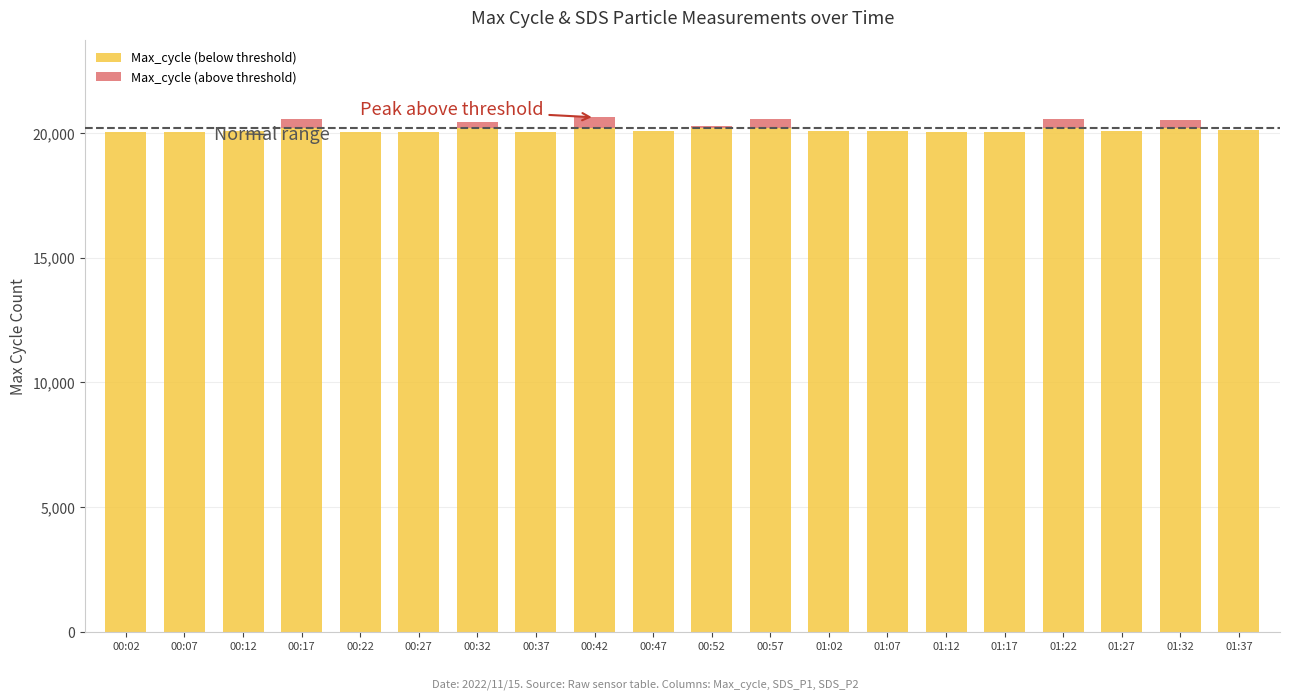

What is the average value of the Max_cycle (above threshold) series?

107